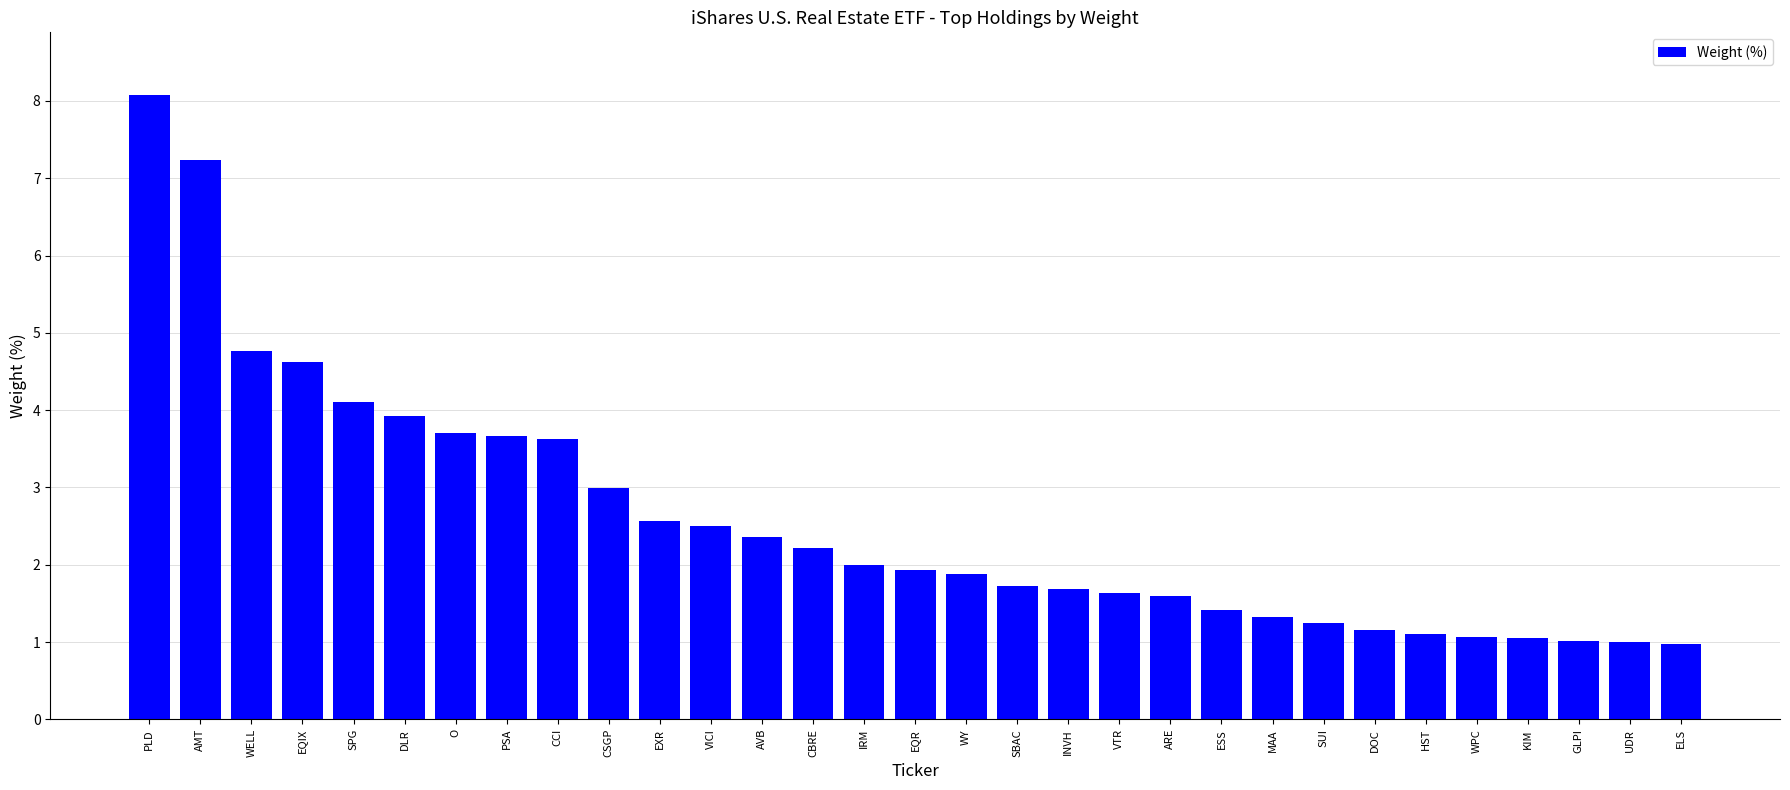

Is it true that the value at VTR is 2.3?

False